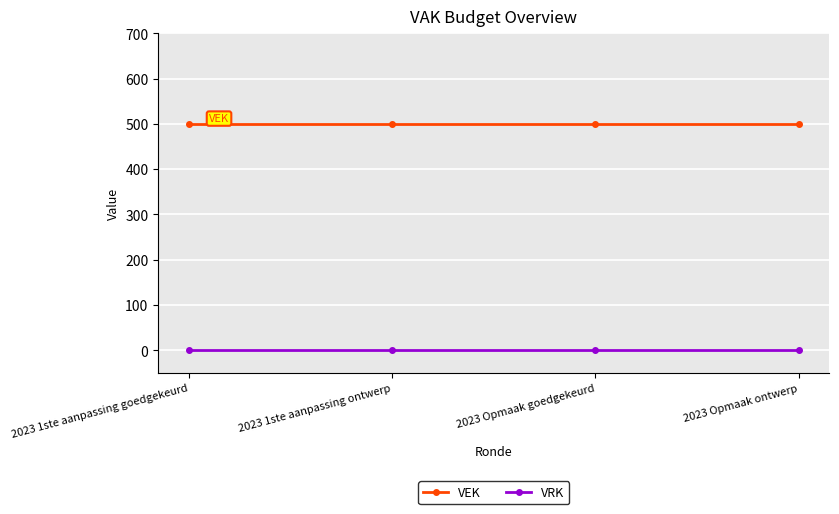

Does the chart have visible grid lines?

Yes